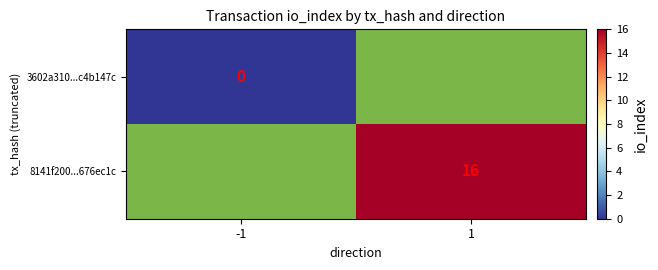

Which label corresponds to the smallest value in the chart?

-1